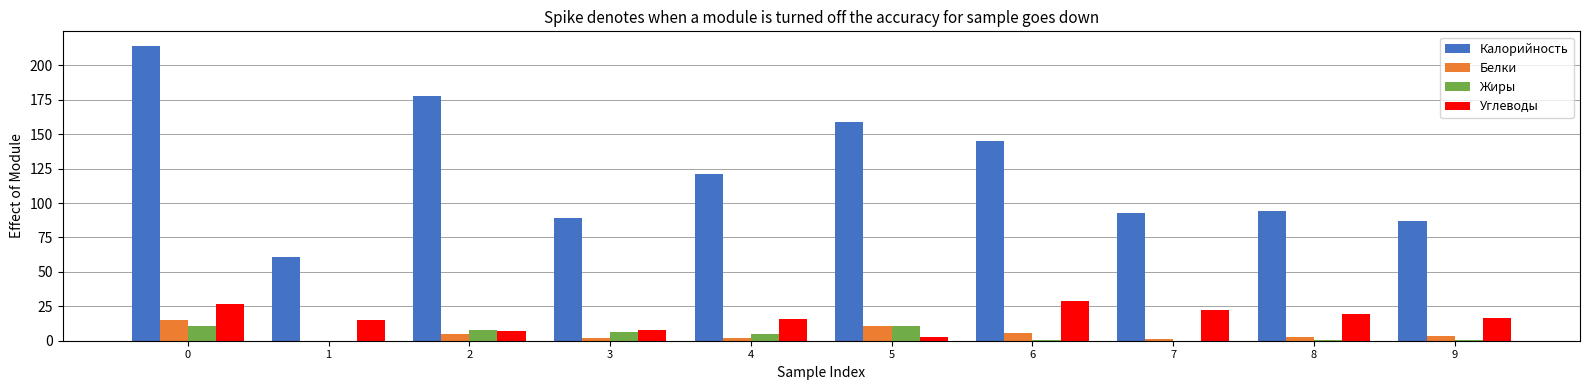

Is it true that Белки equals 11.0 at 5?

True